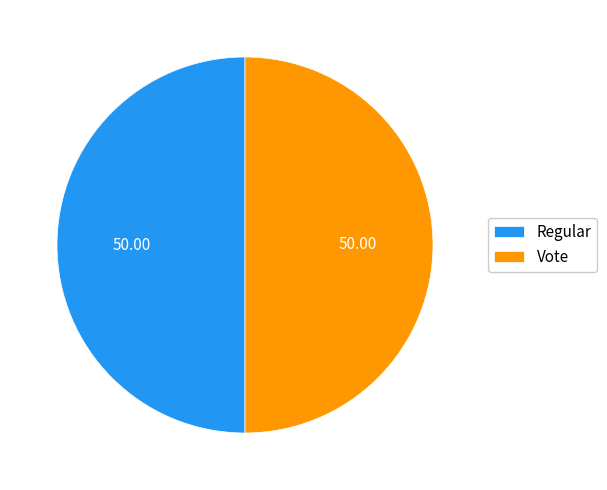

How many slices are in this pie chart?

2